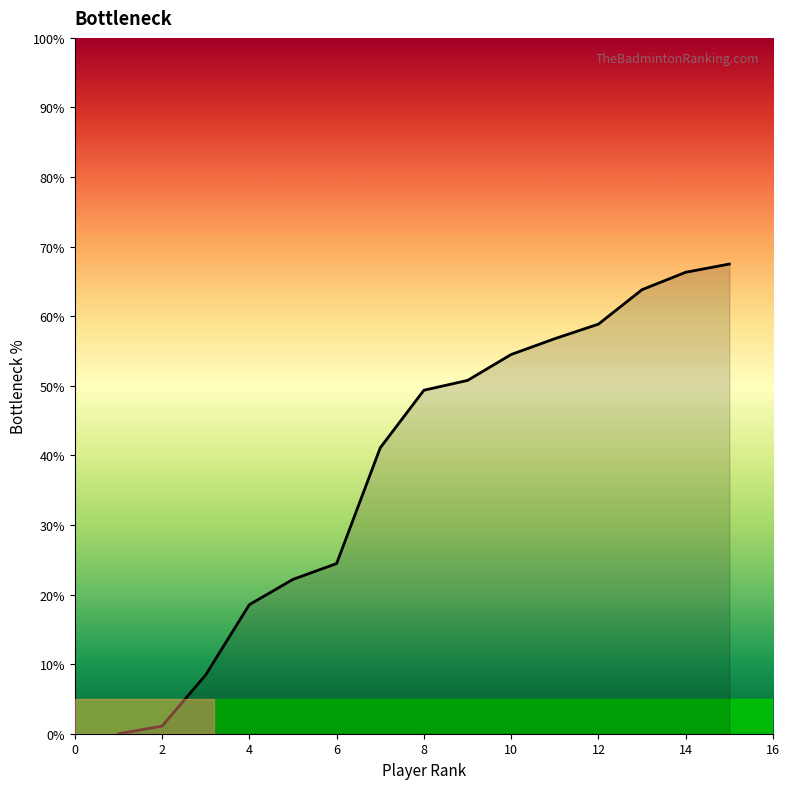

What is the maximum value shown in the chart?

67.5